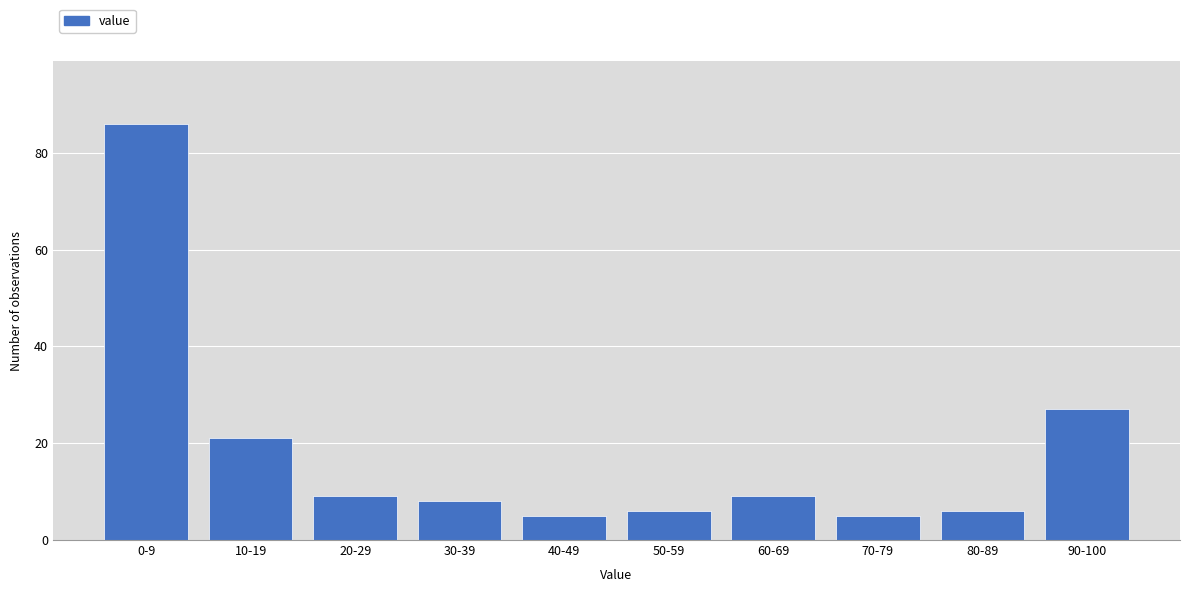

Reading left to right, what are all the values shown in this chart?

0-9=86	10-19=21	20-29=9	30-39=8	40-49=5	50-59=6	60-69=9	70-79=5	80-89=6	90-100=27